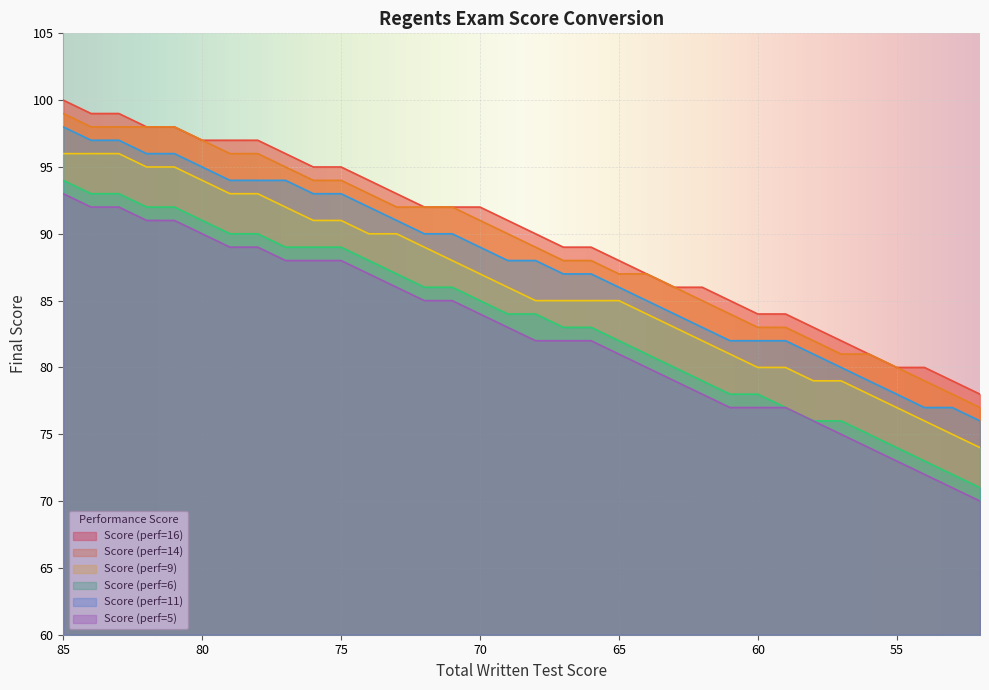

Which series changed the most between 85 and 61?

Score (perf=6)